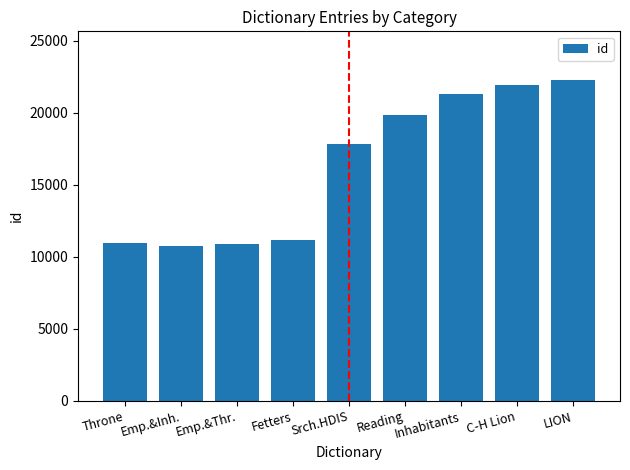

What is the sum of the values at Emp.&Thr. and Srch.HDIS?

28673